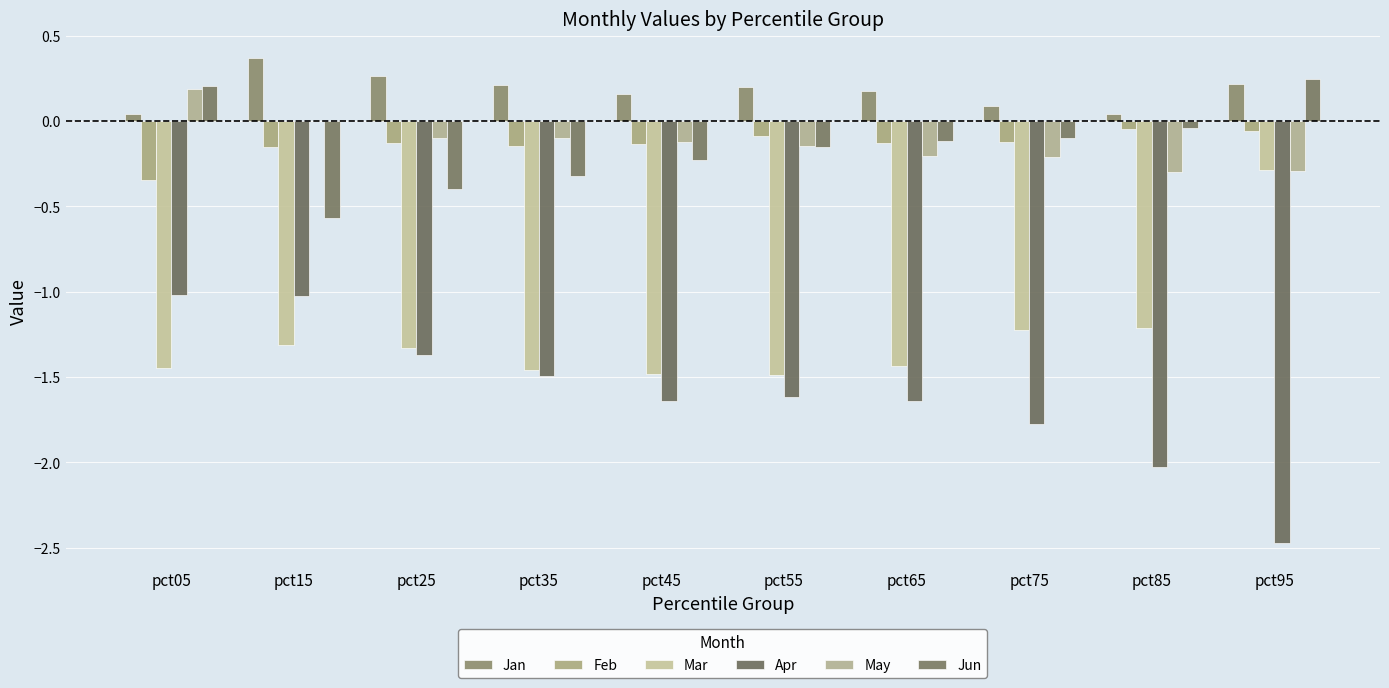

Are the bars grouped side by side (vs. stacked)?

Yes